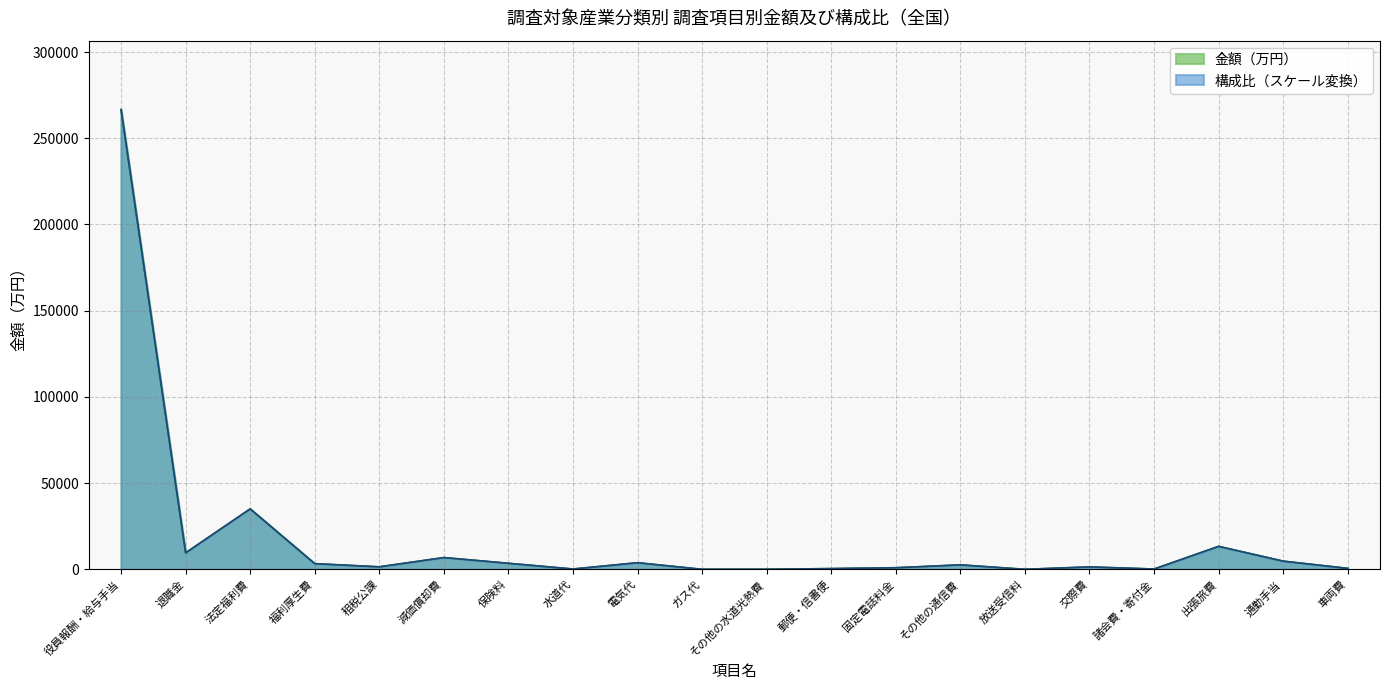

Reading left to right, extract all data points from this chart.

金額（万円）: 役員報酬・給与手当=266598.4	退職金=9568.6	法定福利費=35051.9	福利厚生費=3287.8	租税公課=1457.5	減価償却費=6825.1	保険料=3501.6	水道代=184.6	電気代=3833.7	ガス代=16.2	その他の水道光熱費=23.8	郵便・信書便=434.0	固定電話料金=929.1	その他の通信費=2598.6	放送受信料=9.3	交際費=1405.1	諸会費・寄付金=179.0	出張旅費=13323.0	通勤手当=4757.5	車両費=558.9
構成比: 役員報酬・給与手当=266598.4	退職金=9568.6	法定福利費=35051.9	福利厚生費=3287.8	租税公課=1457.5	減価償却費=6825.1	保険料=3501.6	水道代=184.6	電気代=3833.7	ガス代=16.2	その他の水道光熱費=23.8	郵便・信書便=434.0	固定電話料金=929.1	その他の通信費=2598.6	放送受信料=9.3	交際費=1405.1	諸会費・寄付金=179.0	出張旅費=13323.0	通勤手当=4757.5	車両費=558.9